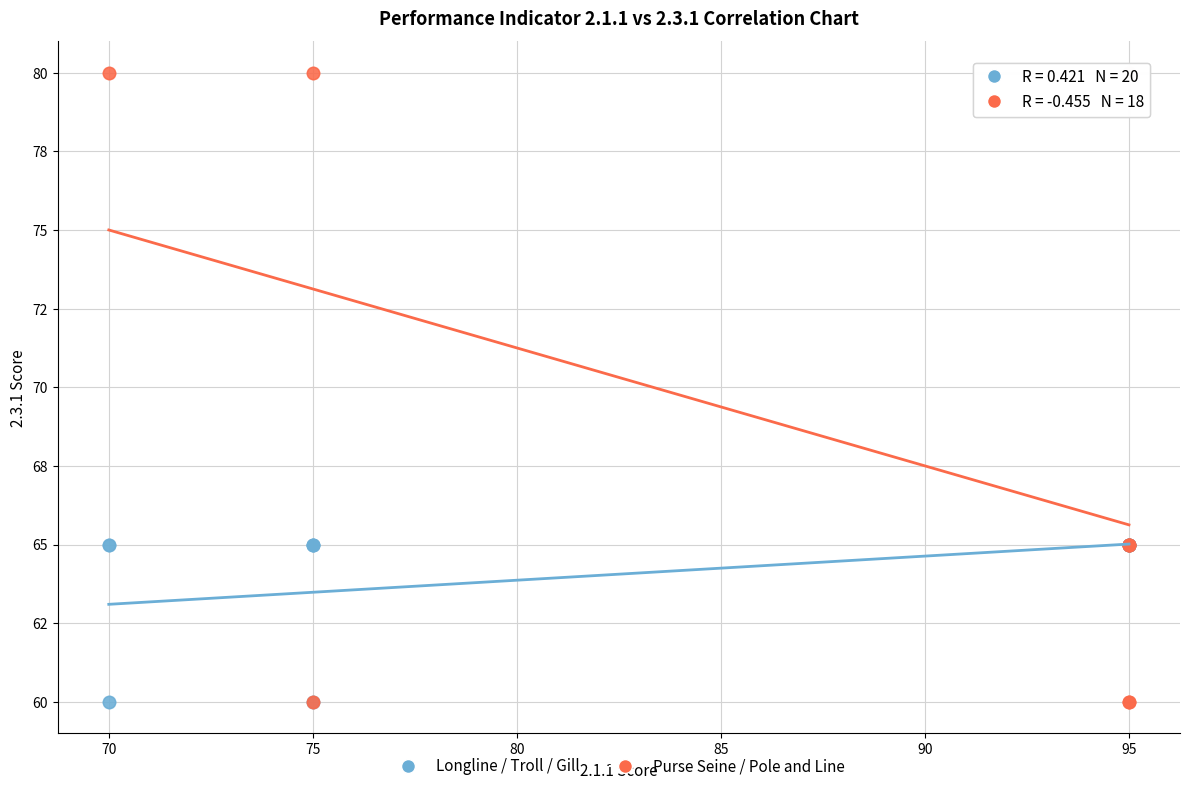

What are all the series names shown in the legend?

Longline / Troll / Gill, Purse Seine / Pole and Line